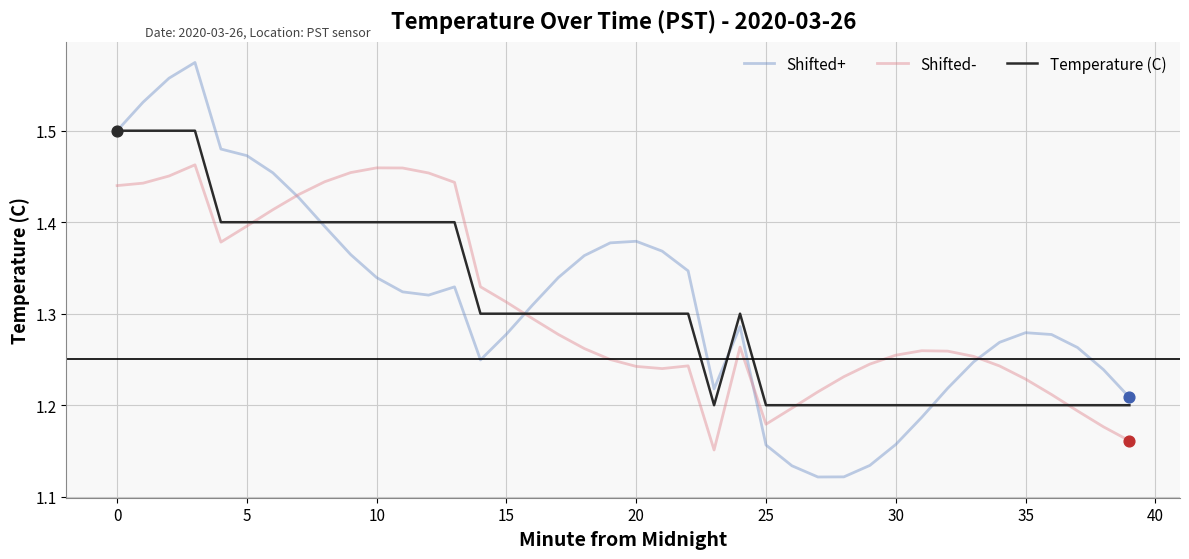

Rank the series by their maximum value, from highest to lowest.

Shifted+, Temperature (C), Shifted-